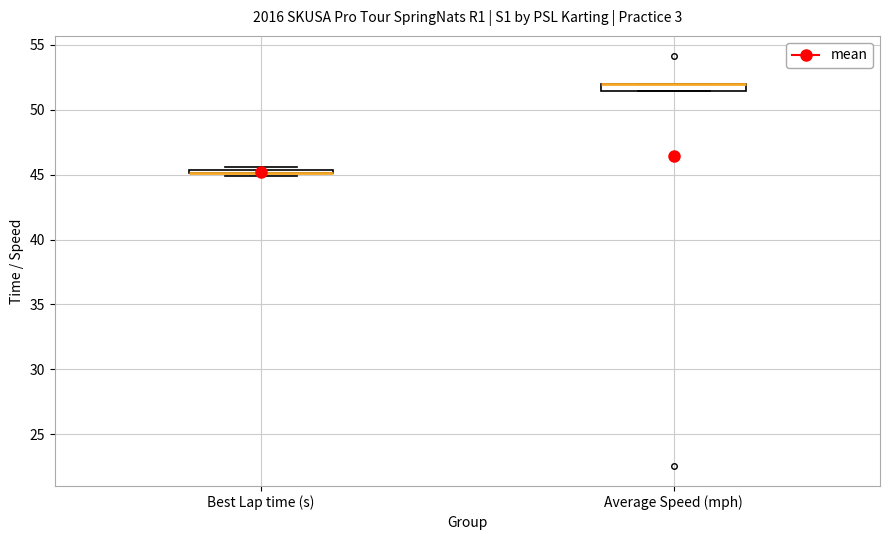

Where is the upper edge of the box for Average Speed (mph) on the y-axis? The values are not printed on the chart, so give them approximately, as read against the axis.

52.0